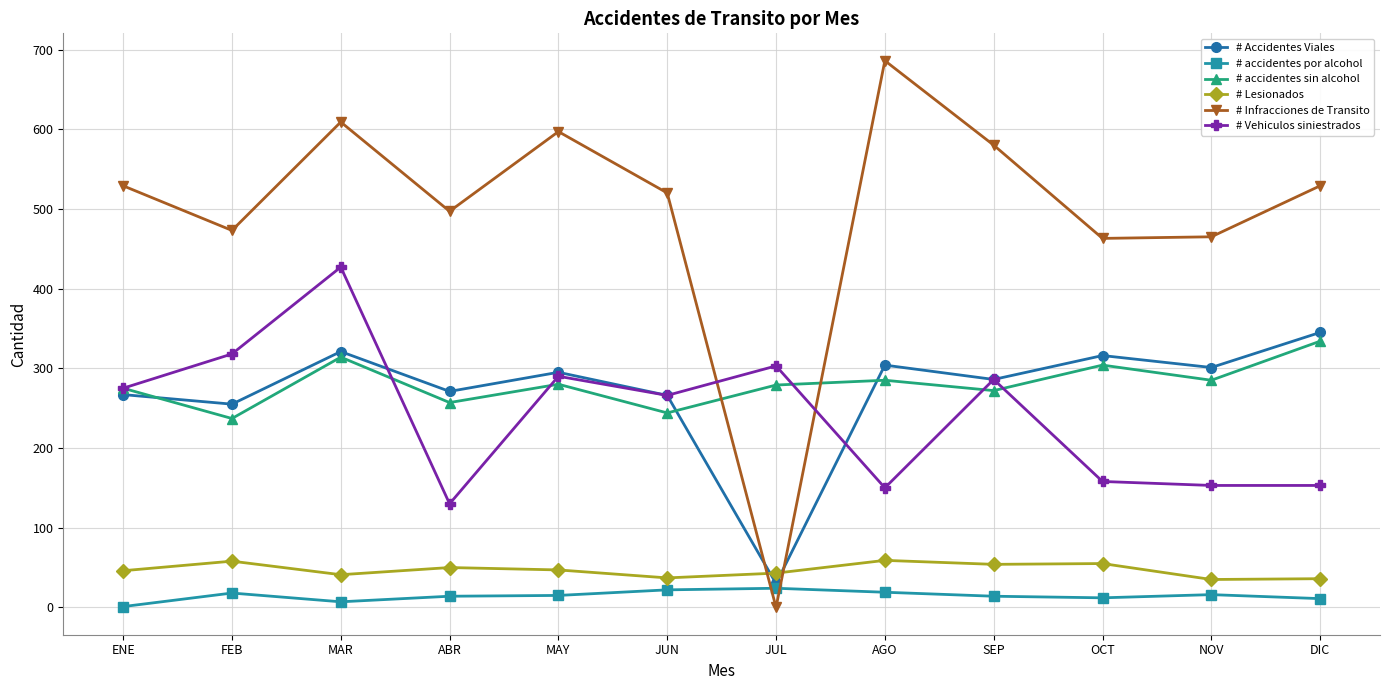

True or false: # Lesionados and # Vehiculos siniestrados cross at least once.

False